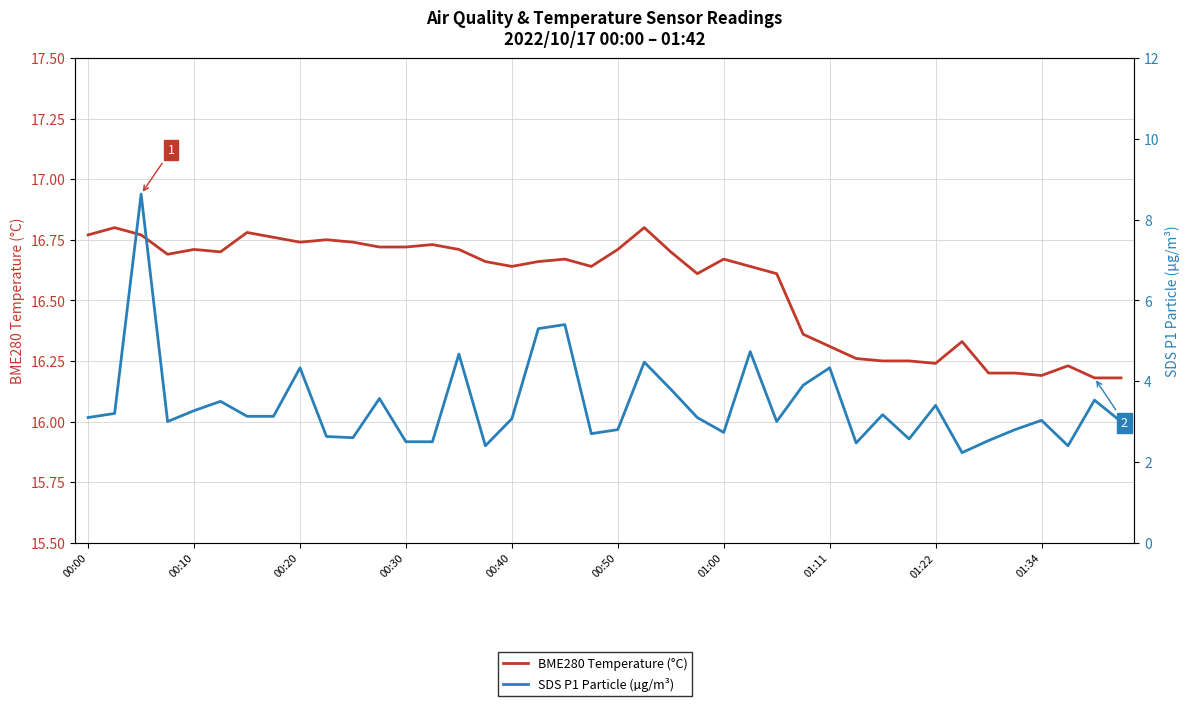

How many interior local valleys does the SDS P1 Particle (µg/m³) series have?

10